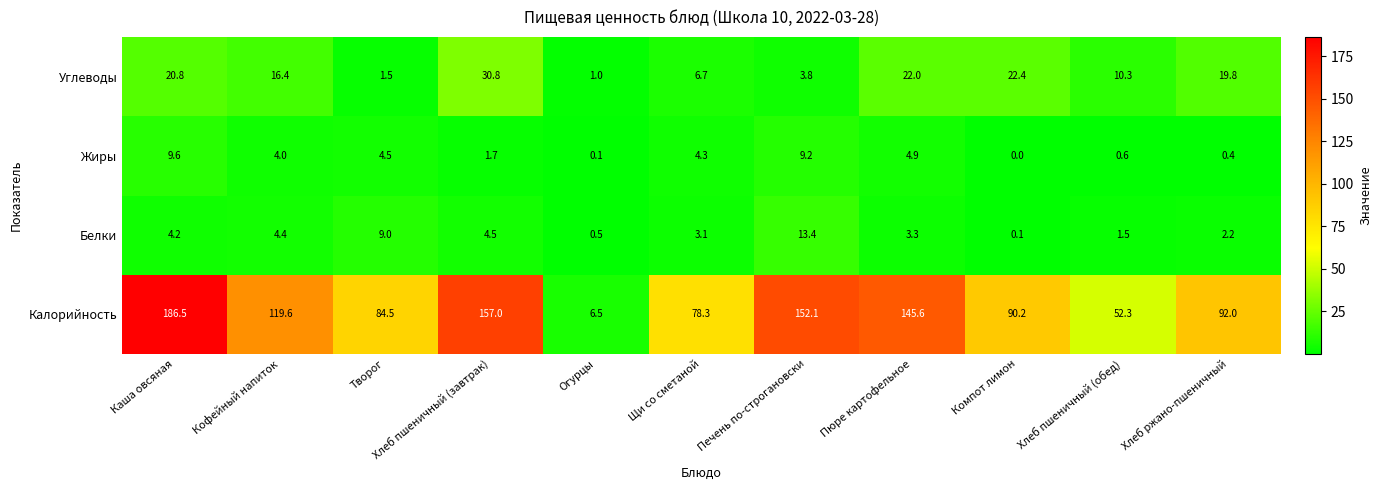

Is it true that Жиры equals 7.0 at Пюре картофельное?

False